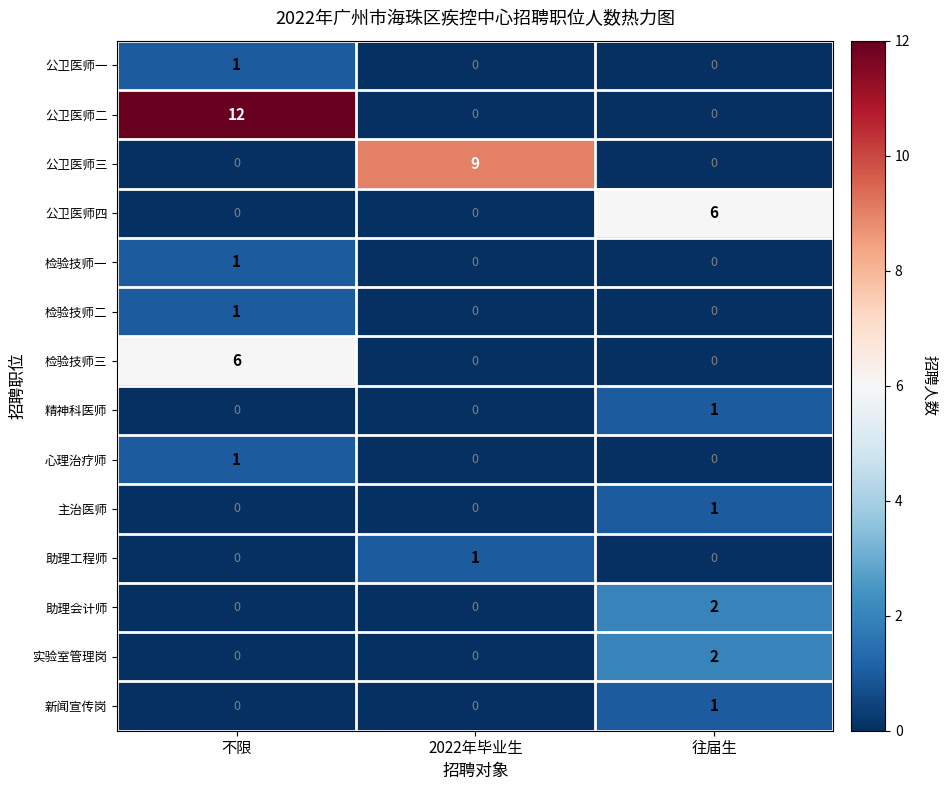

How many categories are shown in the chart?

3